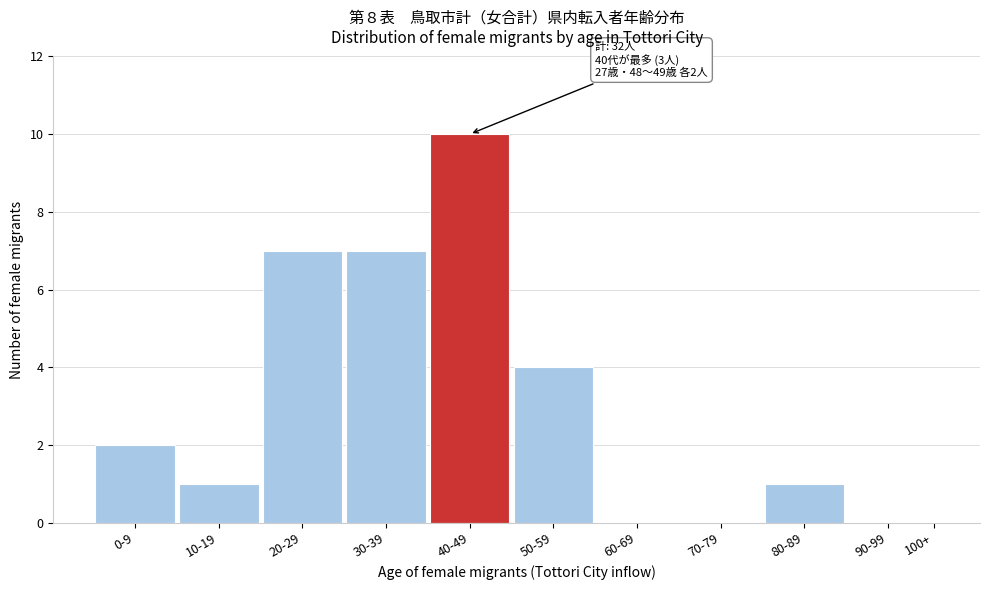

Reading left to right, what are all the values shown in this chart?

0-9=2	10-19=1	20-29=7	30-39=7	40-49=10	50-59=4	60-69=0	70-79=0	80-89=1	90-99=0	100+=0